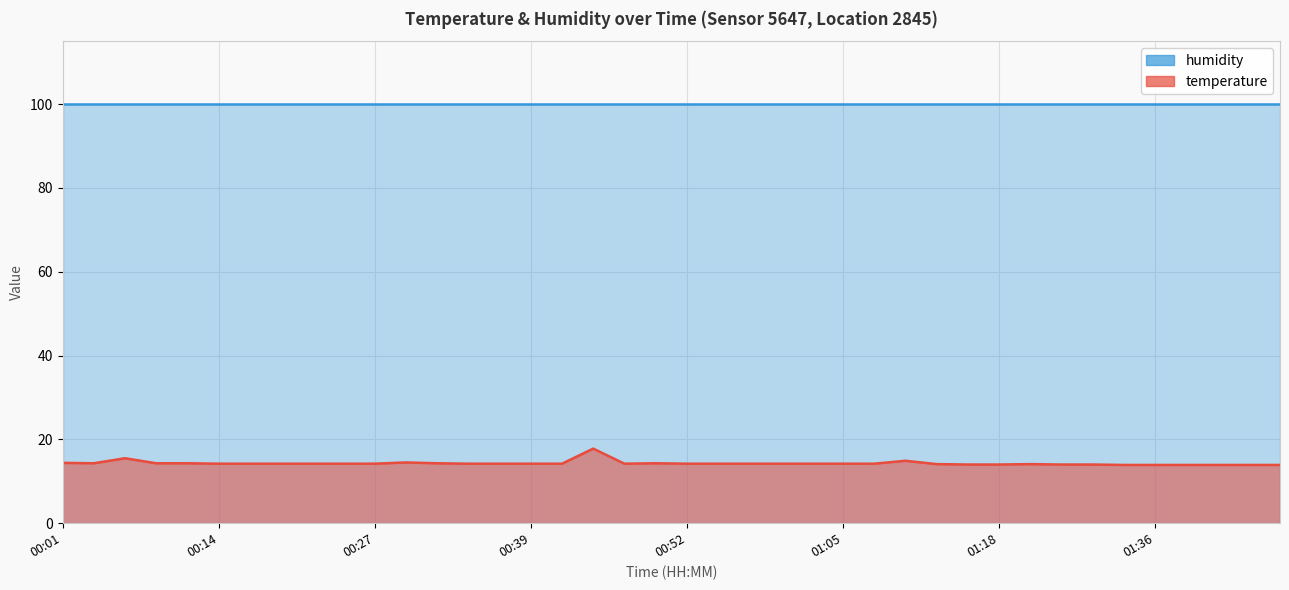

What is the sum of all values?

571.8